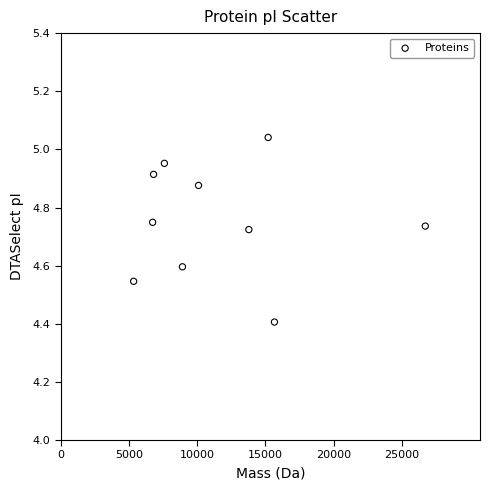

What Y value in the scatter plot is closest to 4?

4.4